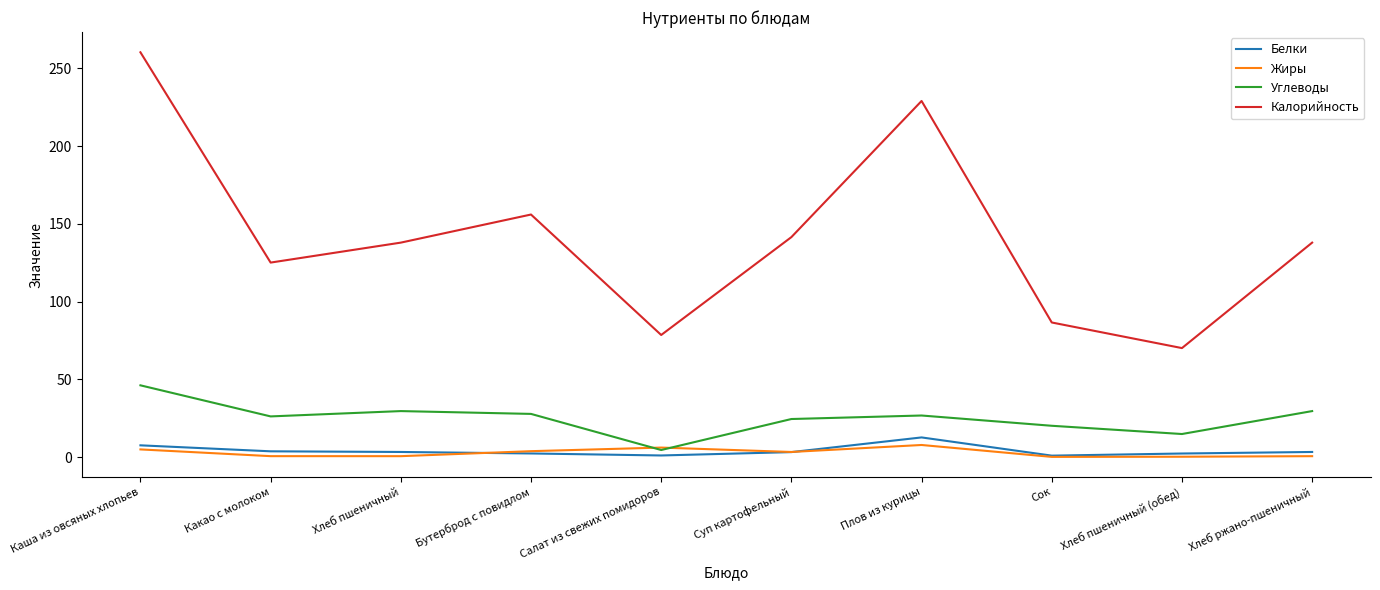

Which series has the largest total across all categories?

Калорийность